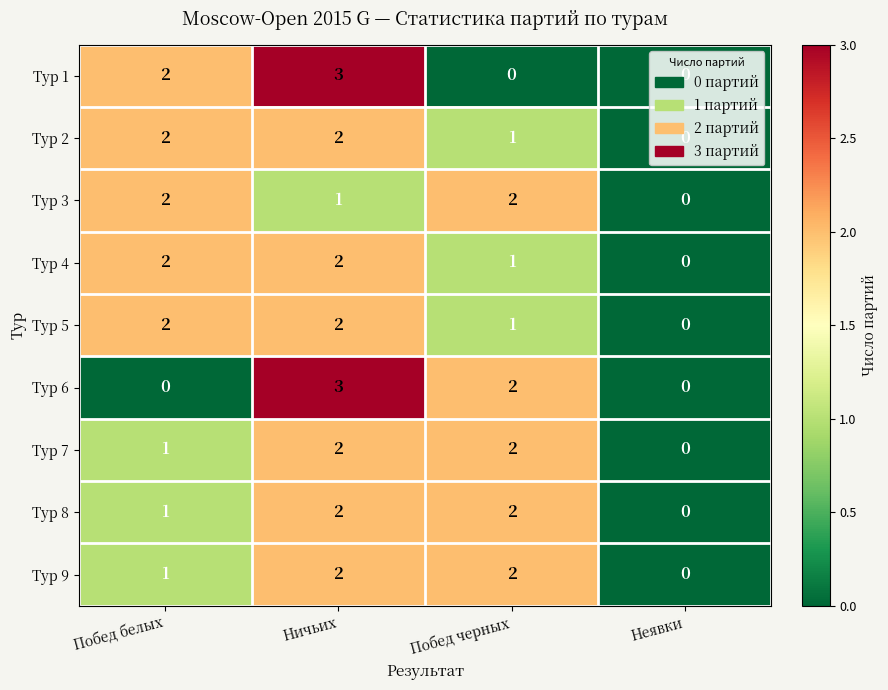

Count the number of categories in the chart.

4